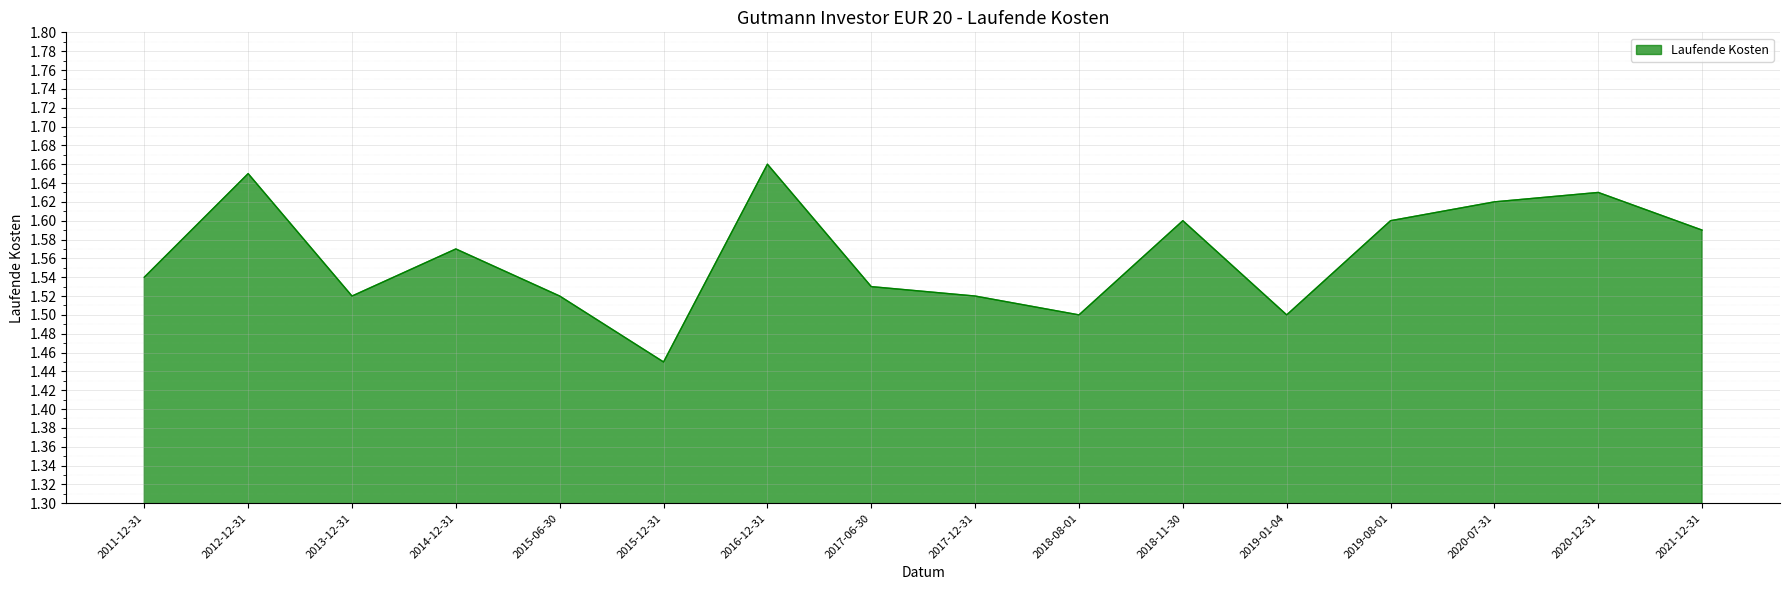

What position from the right is 2021-12-31?

1